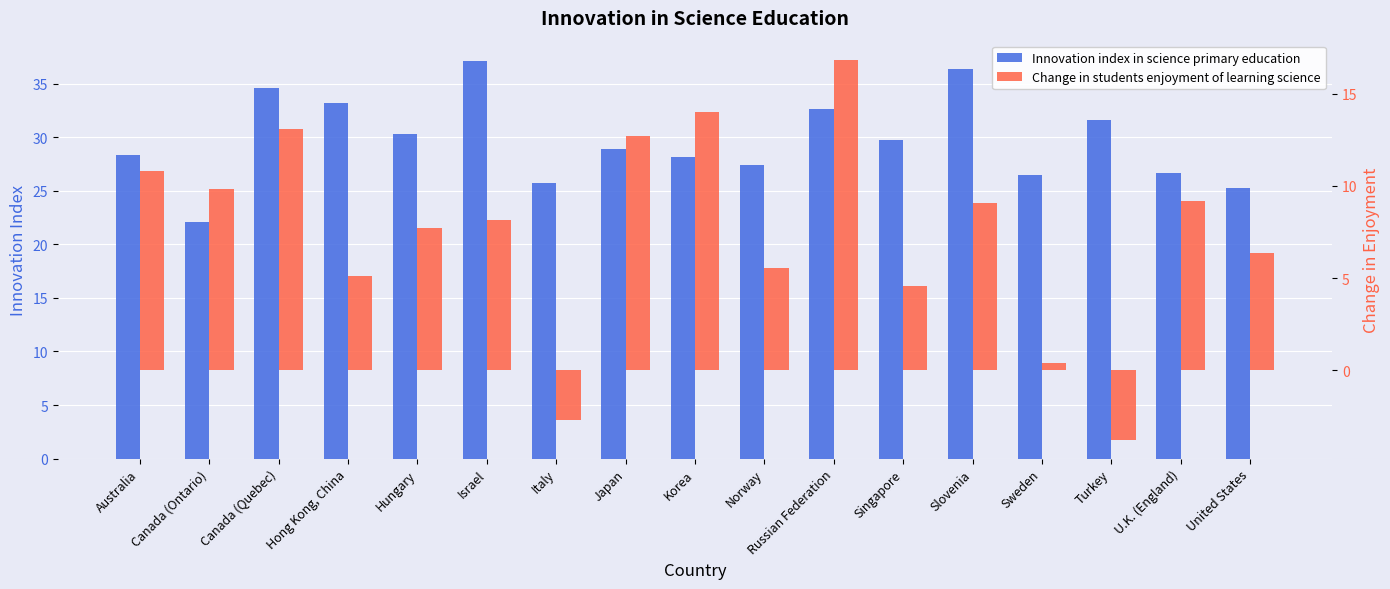

The Innovation index in science primary education series shows 10.4 at Slovenia. True or false?

False